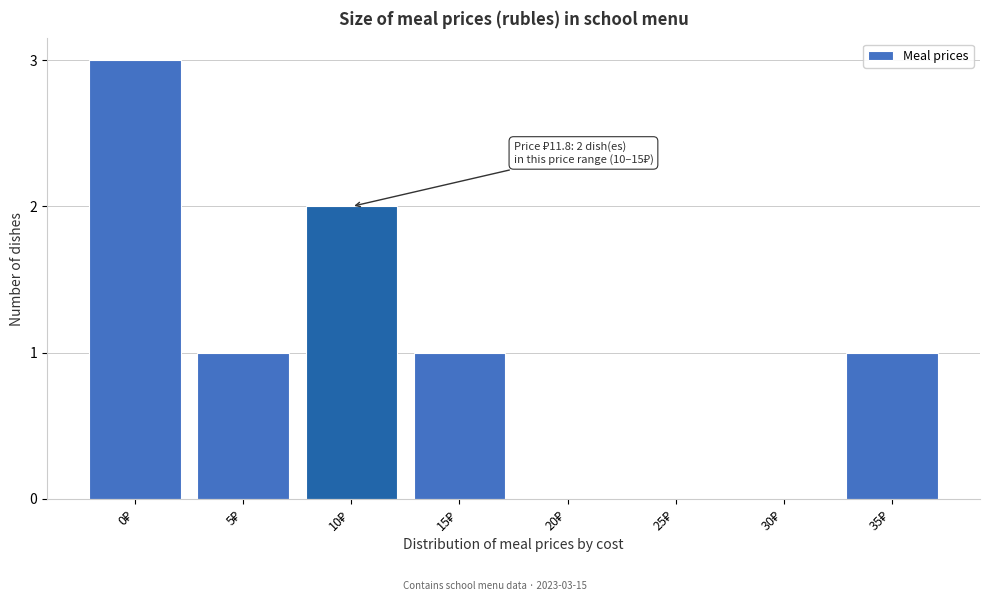

What is the greatest value displayed?

3